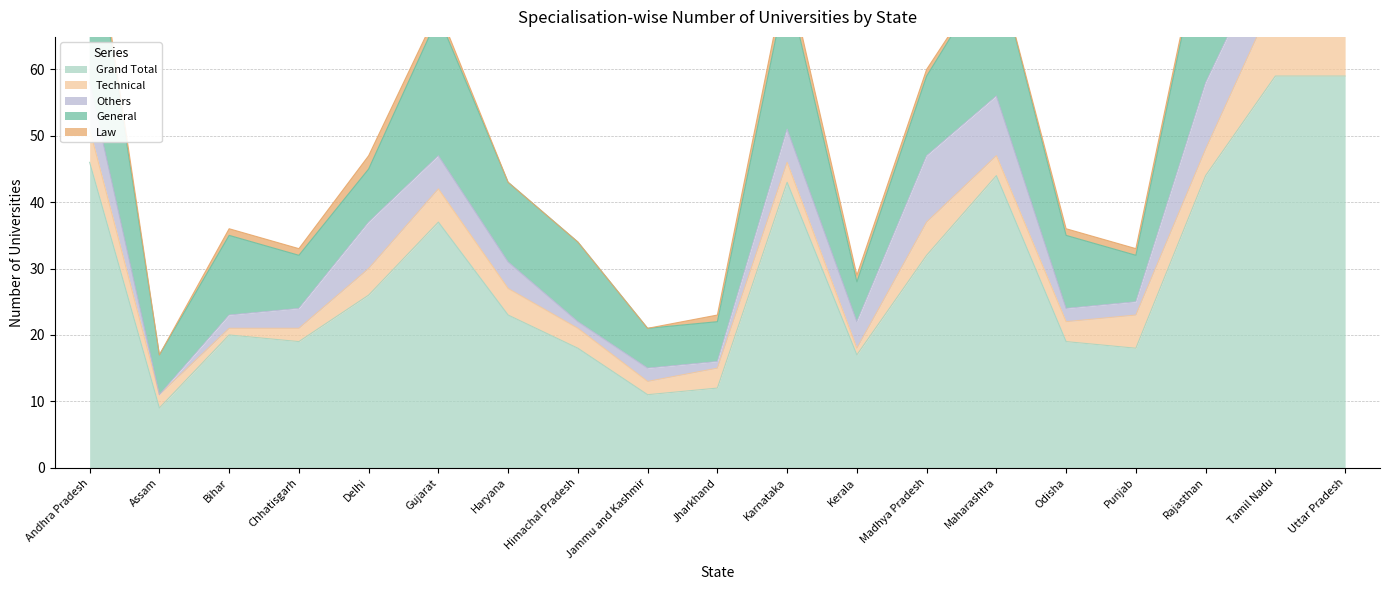

Reading left to right, what are all the values shown in this chart?

Grand Total: Andhra Pradesh=46	Assam=9	Bihar=20	Chhatisgarh=19	Delhi=26	Gujarat=37	Haryana=23	Himachal Pradesh=18	Jammu and Kashmir=11	Jharkhand=12	Karnataka=43	Kerala=17	Madhya Pradesh=32	Maharashtra=44	Odisha=19	Punjab=18	Rajasthan=44	Tamil Nadu=59	Uttar Pradesh=59
Technical: Andhra Pradesh=5	Assam=2	Bihar=1	Chhatisgarh=2	Delhi=4	Gujarat=5	Haryana=4	Himachal Pradesh=3	Jammu and Kashmir=2	Jharkhand=3	Karnataka=3	Kerala=1	Madhya Pradesh=5	Maharashtra=3	Odisha=3	Punjab=5	Rajasthan=4	Tamil Nadu=12	Uttar Pradesh=6
Others: Andhra Pradesh=7	Assam=0	Bihar=2	Chhatisgarh=3	Delhi=7	Gujarat=5	Haryana=4	Himachal Pradesh=1	Jammu and Kashmir=2	Jharkhand=1	Karnataka=5	Kerala=4	Madhya Pradesh=10	Maharashtra=9	Odisha=2	Punjab=2	Rajasthan=10	Tamil Nadu=9	Uttar Pradesh=18
General: Andhra Pradesh=27	Assam=6	Bihar=12	Chhatisgarh=8	Delhi=8	Gujarat=21	Haryana=12	Himachal Pradesh=12	Jammu and Kashmir=6	Jharkhand=6	Karnataka=22	Kerala=6	Madhya Pradesh=12	Maharashtra=20	Odisha=11	Punjab=7	Rajasthan=24	Tamil Nadu=31	Uttar Pradesh=28
Law: Andhra Pradesh=2	Assam=0	Bihar=1	Chhatisgarh=1	Delhi=2	Gujarat=1	Haryana=0	Himachal Pradesh=0	Jammu and Kashmir=0	Jharkhand=1	Karnataka=2	Kerala=1	Madhya Pradesh=1	Maharashtra=0	Odisha=1	Punjab=1	Rajasthan=1	Tamil Nadu=1	Uttar Pradesh=1